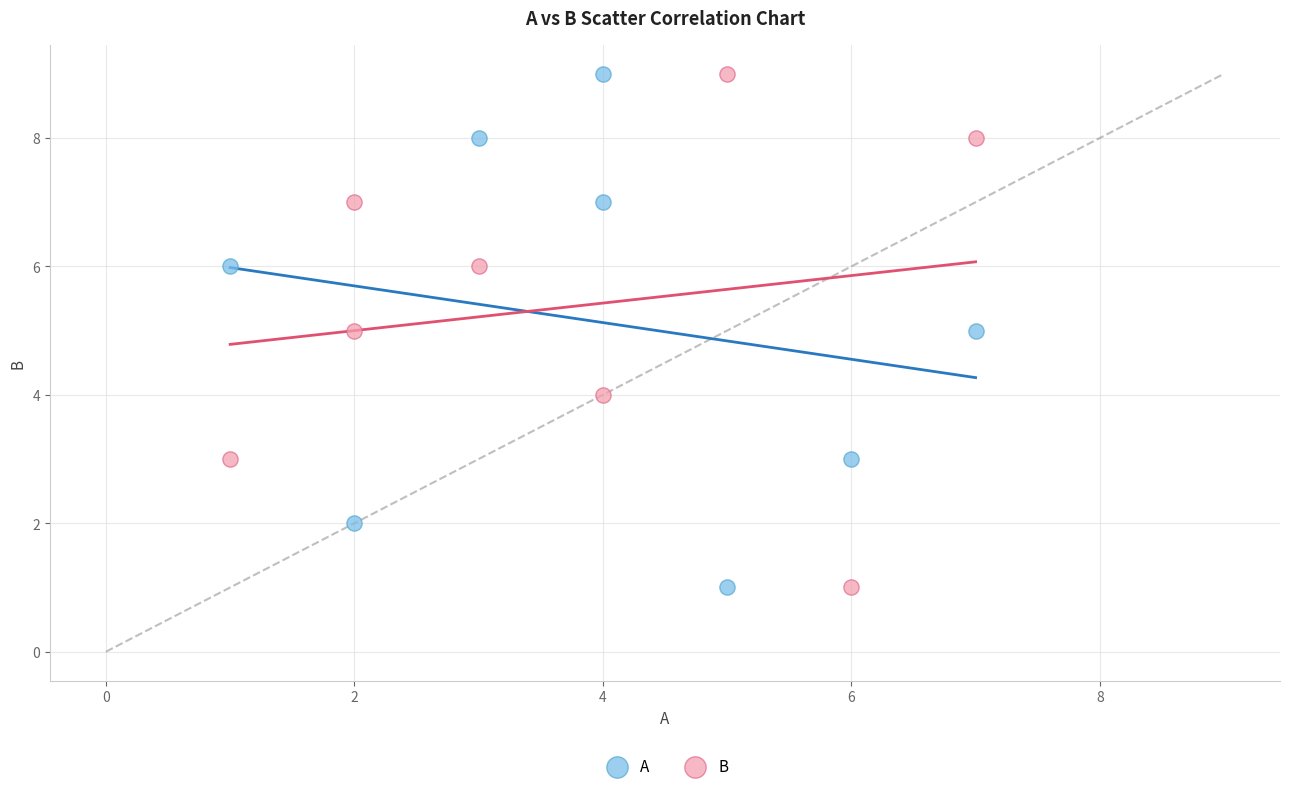

What are all the series names shown in the legend?

A, B